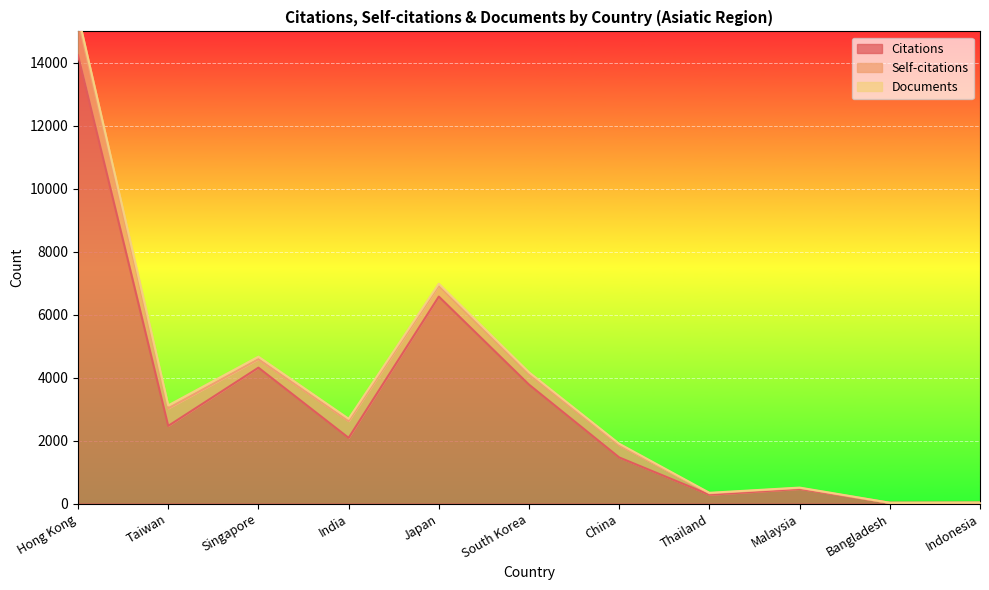

Is it true that Documents equals 12 at Malaysia?

True